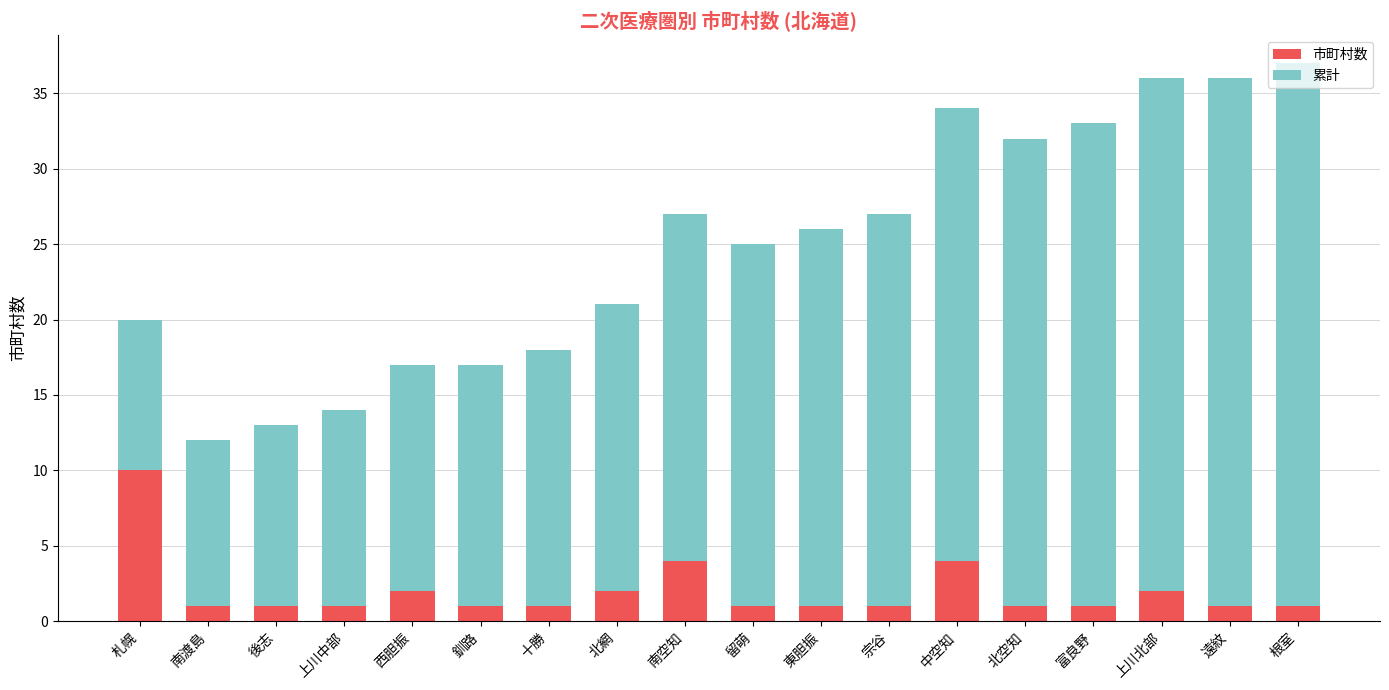

What is the highest value of the 市町村数 series?

10